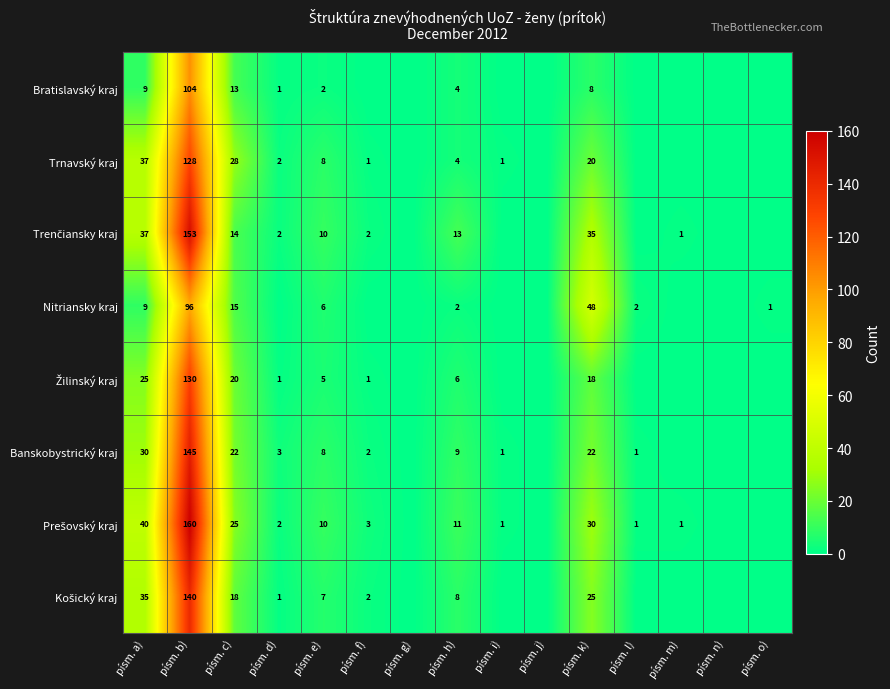

The Banskobystrický kraj series shows 22 at písm. c). True or false?

True